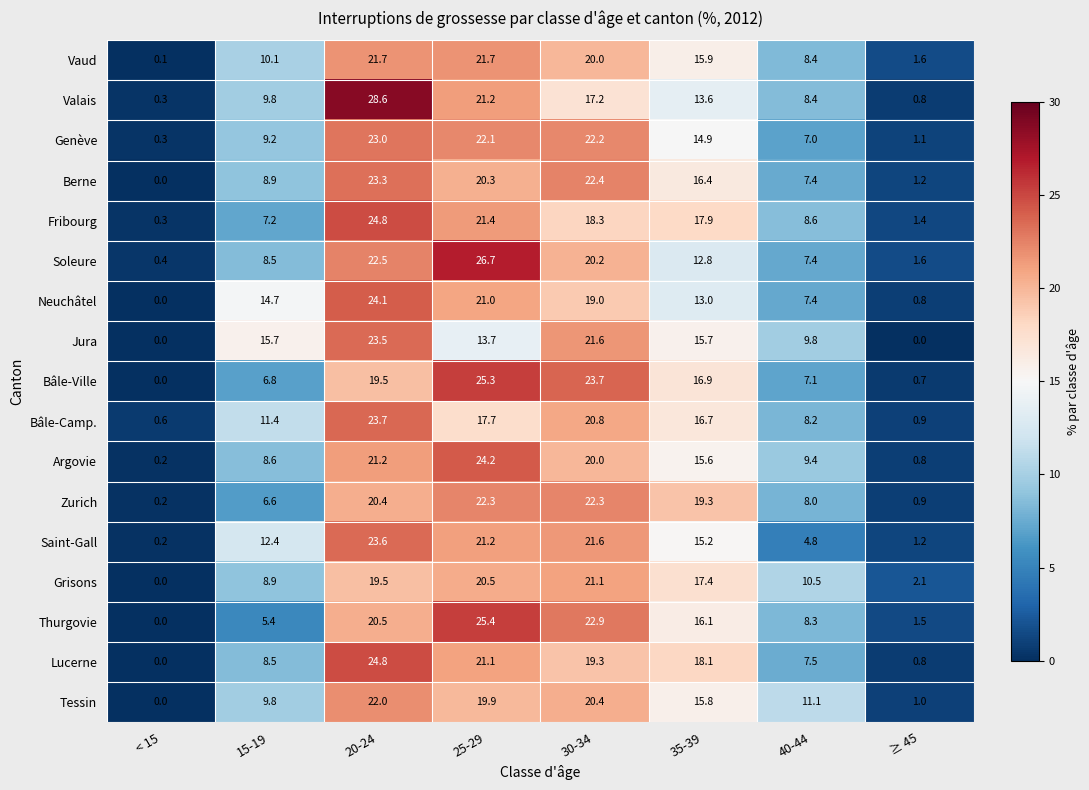

What is the spread (max minus min) of values at 15-19?

10.3